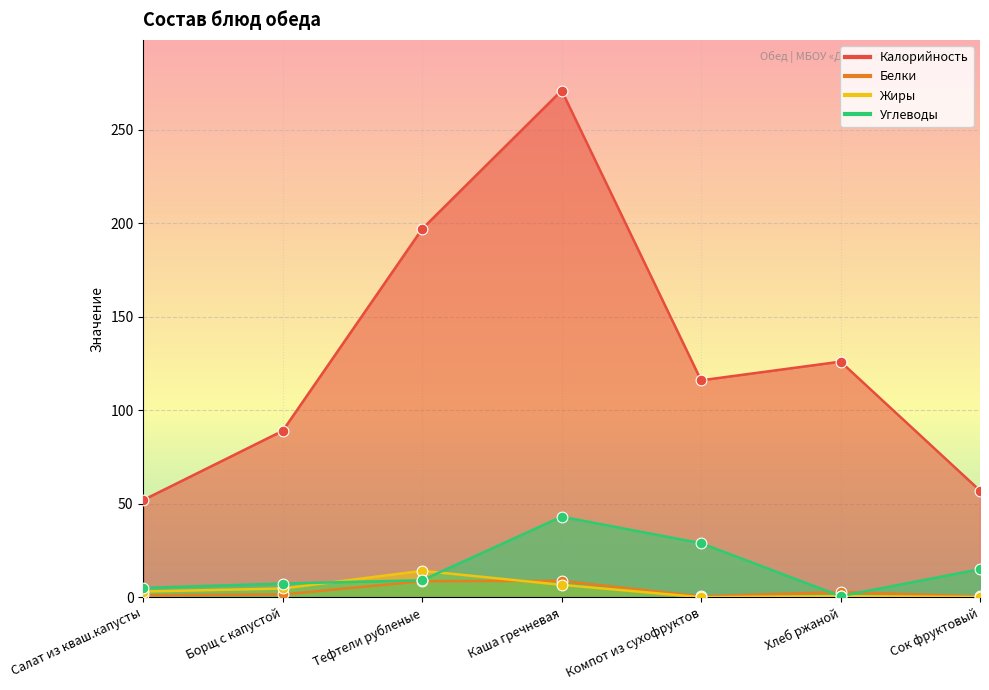

At how many categories does at least one series exceed 237?

1